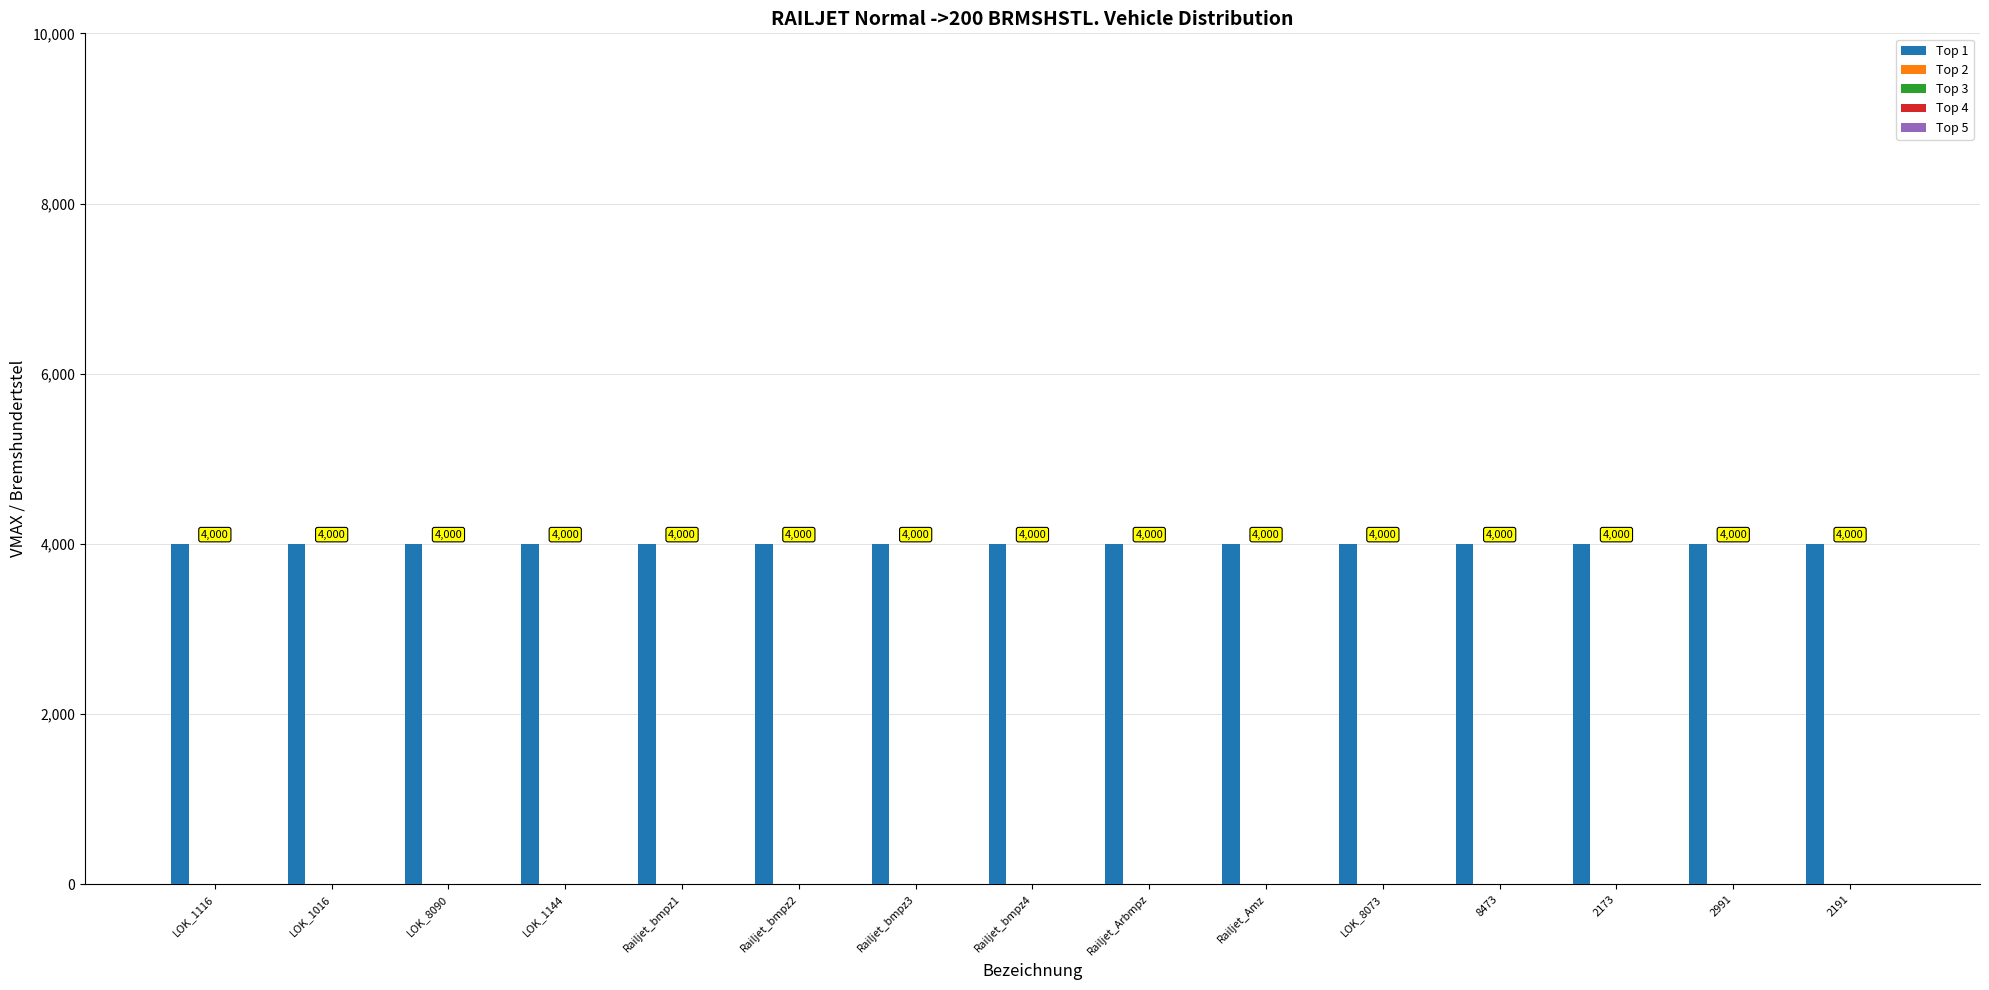

Are the bars horizontal?

No